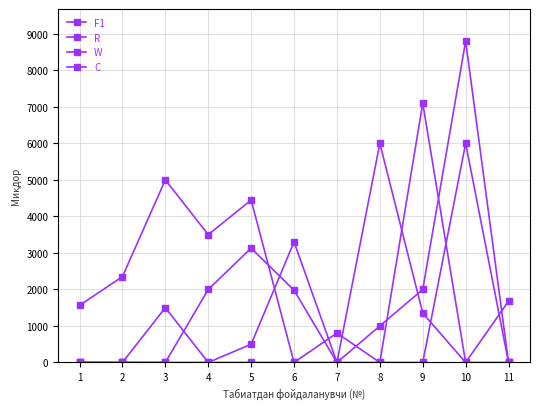

Is it true that C equals -3999 at 9?

False